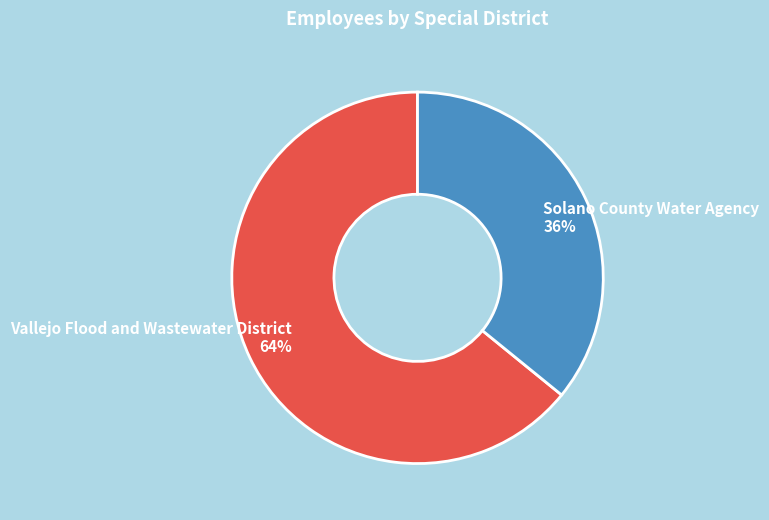

What percentage is the Solano County Water Agency slice, to the nearest percent?

36%